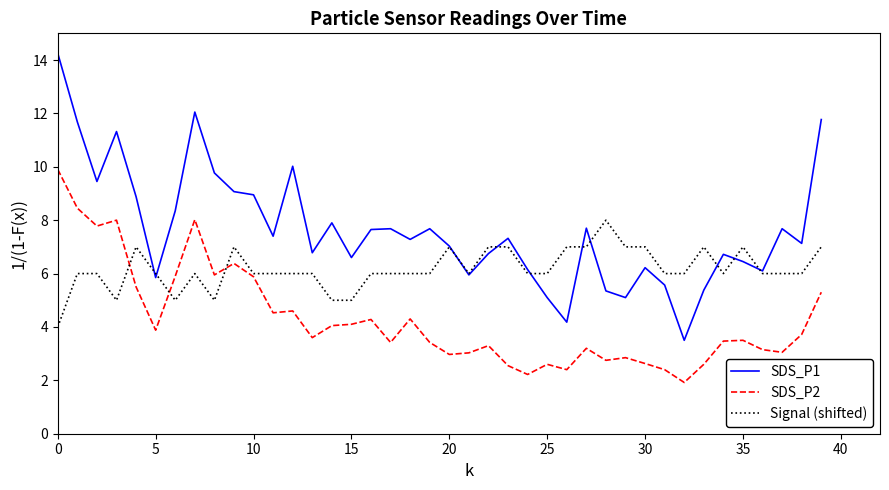

Which series has the largest total across all categories?

SDS_P1